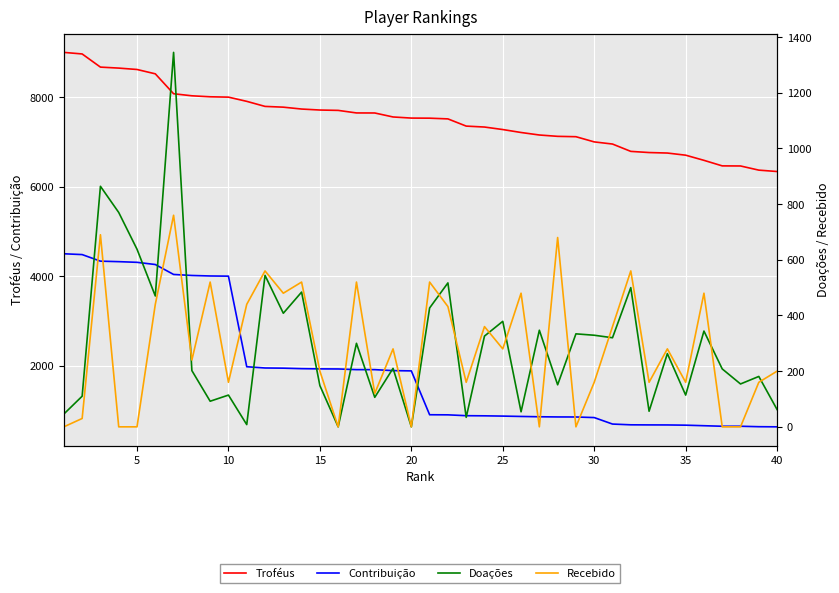

What are all the series names shown in the legend?

Troféus, Contribuição, Doações, Recebido